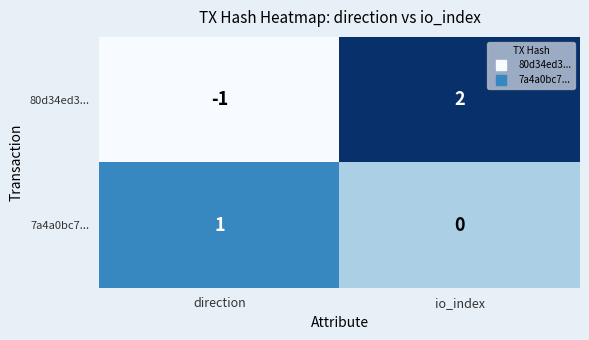

At how many categories does at least one series exceed 0?

2